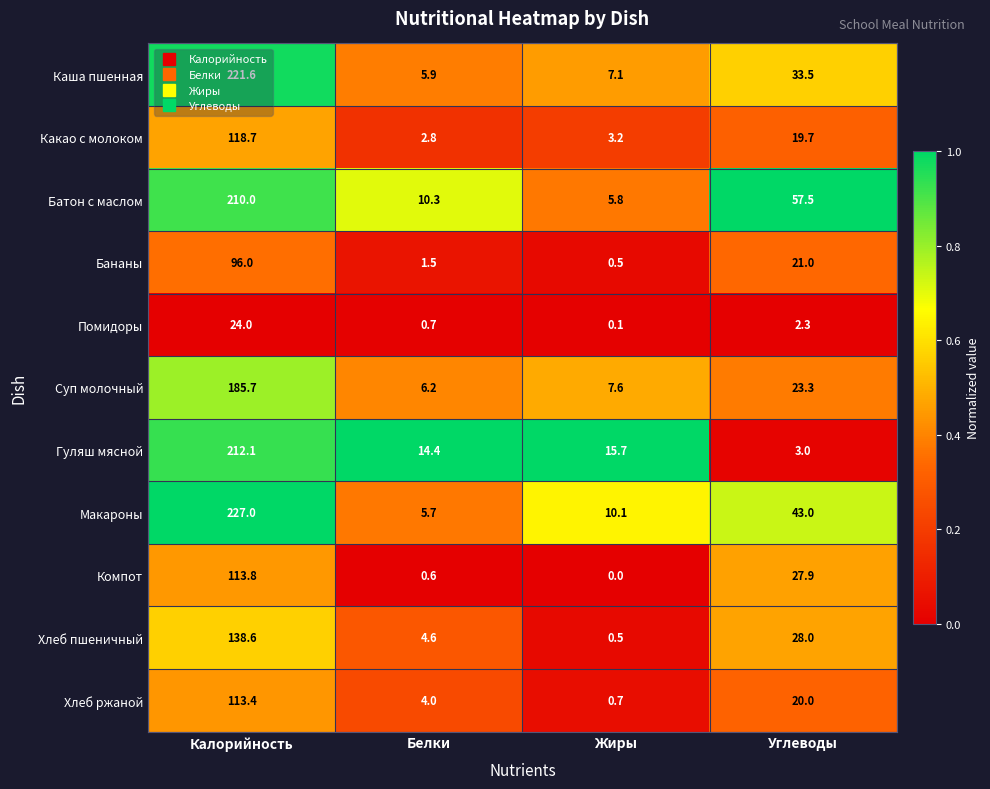

Which label corresponds to the smallest value in the chart?

Жиры